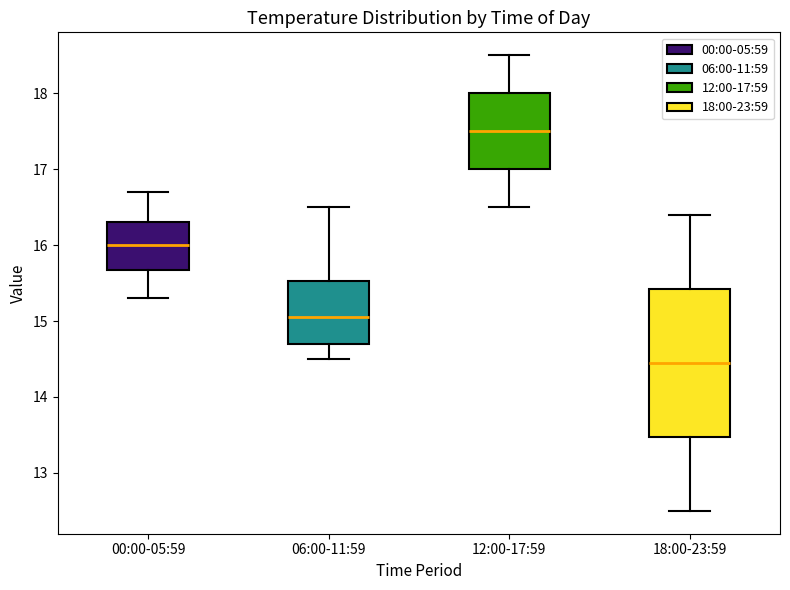

Which box's median line is the highest?

12:00-17:59